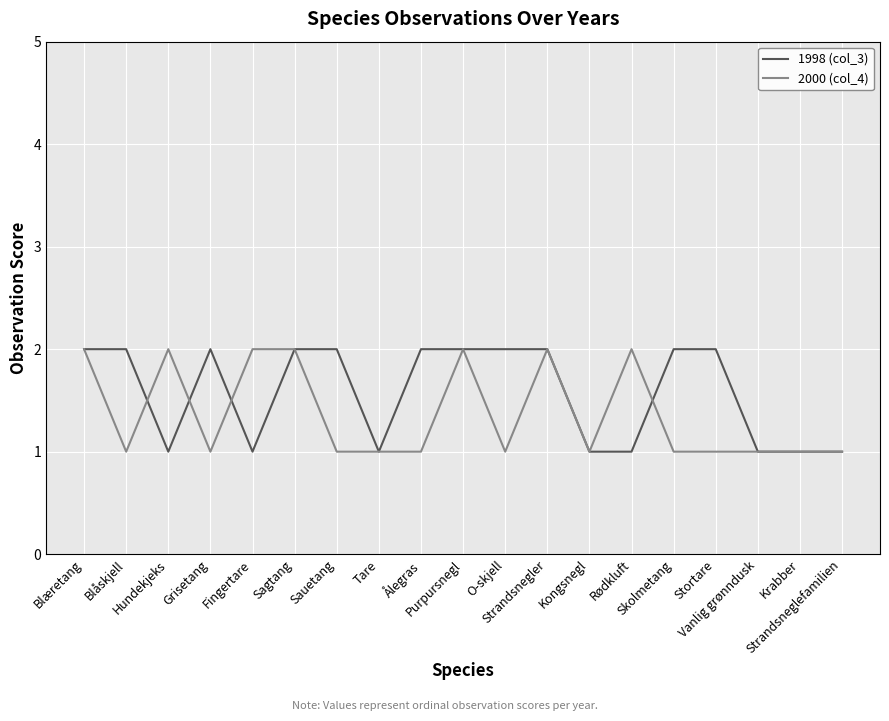

Which series has the largest total across all categories?

1998 (col_3)